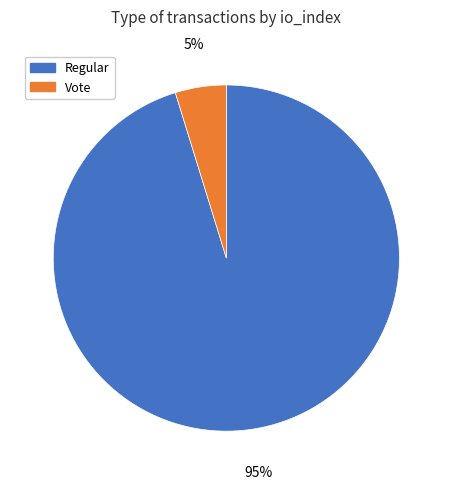

To the nearest percent, what is the difference between the largest and smallest slice percentages?

90%